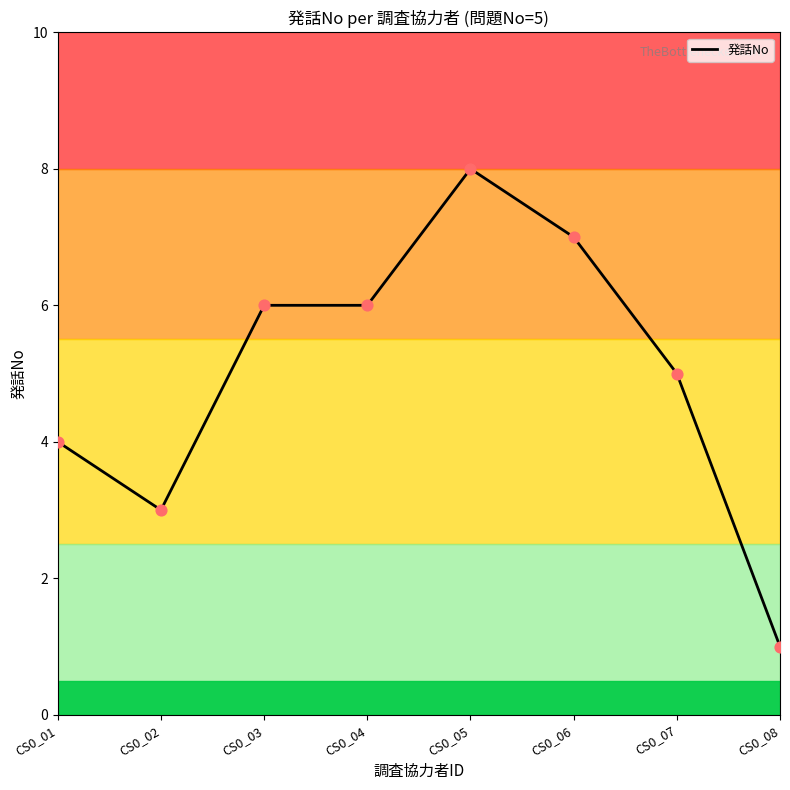

Which has a higher value, CS0_06 or CS0_05?

CS0_05